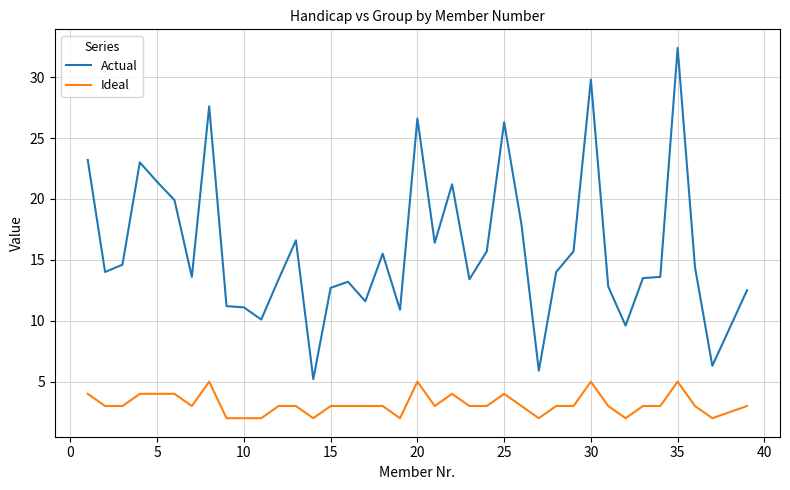

Does the chart display data point markers on the line(s)?

No